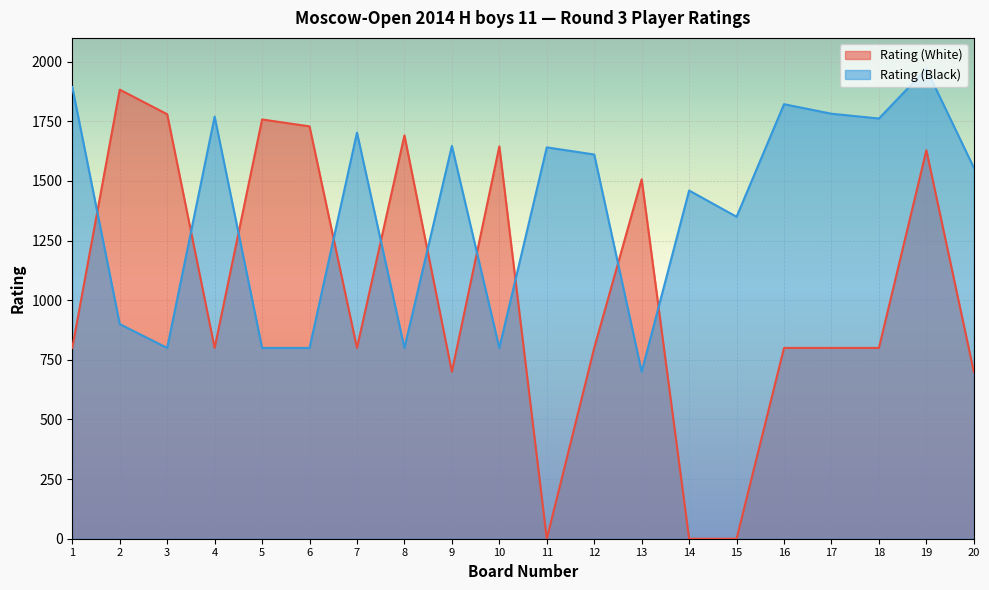

Where does the Rating (White) series first go above 800?

2